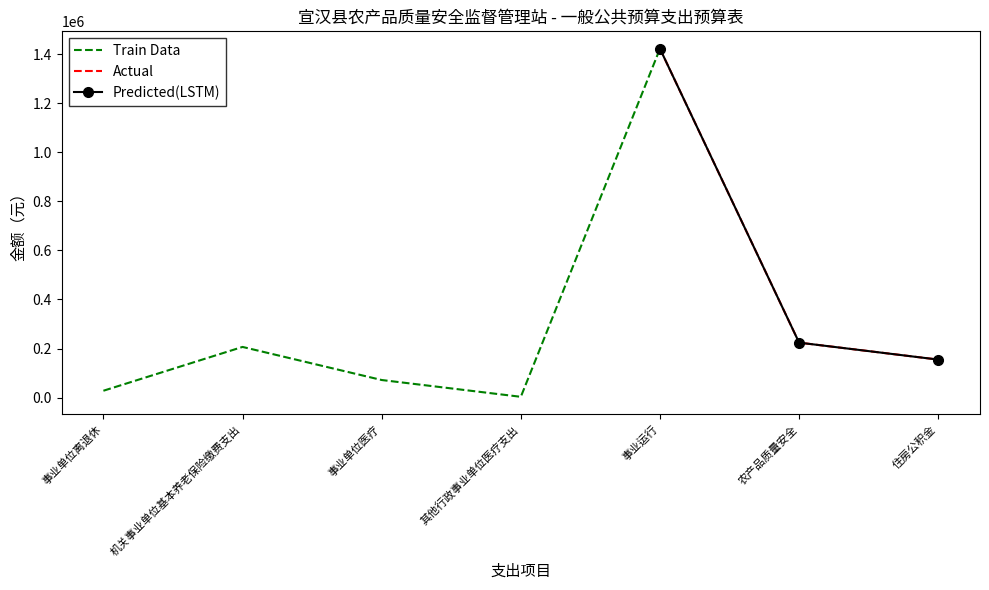

Is the value of Predicted(LSTM) at 事业运行 greater than the value of Train Data at 事业运行?

No